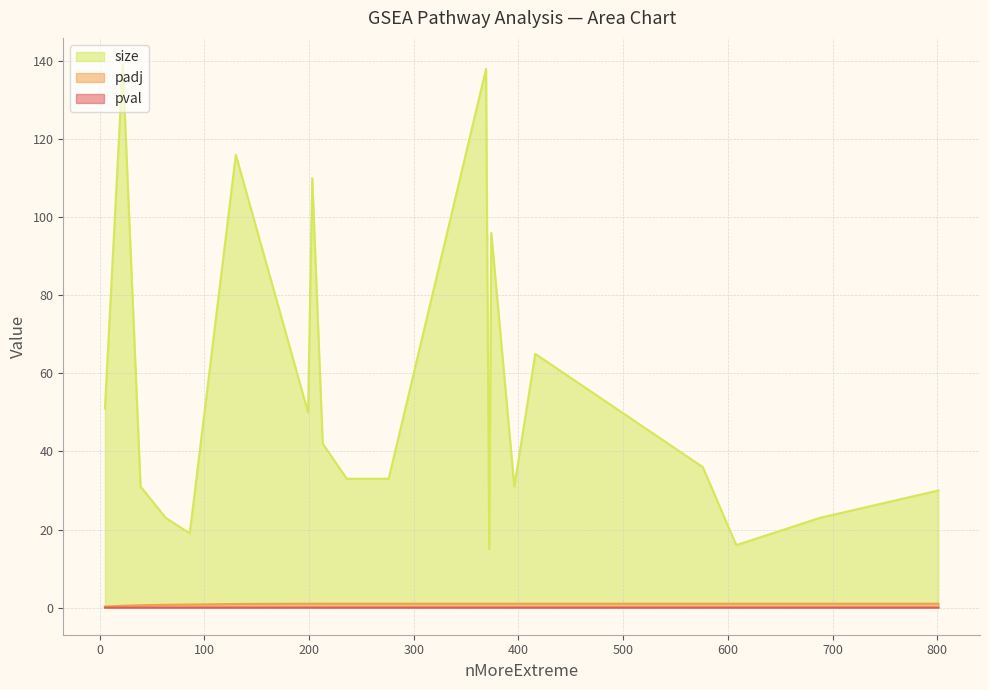

The value of pval at 236 is 0.0. True or false?

False